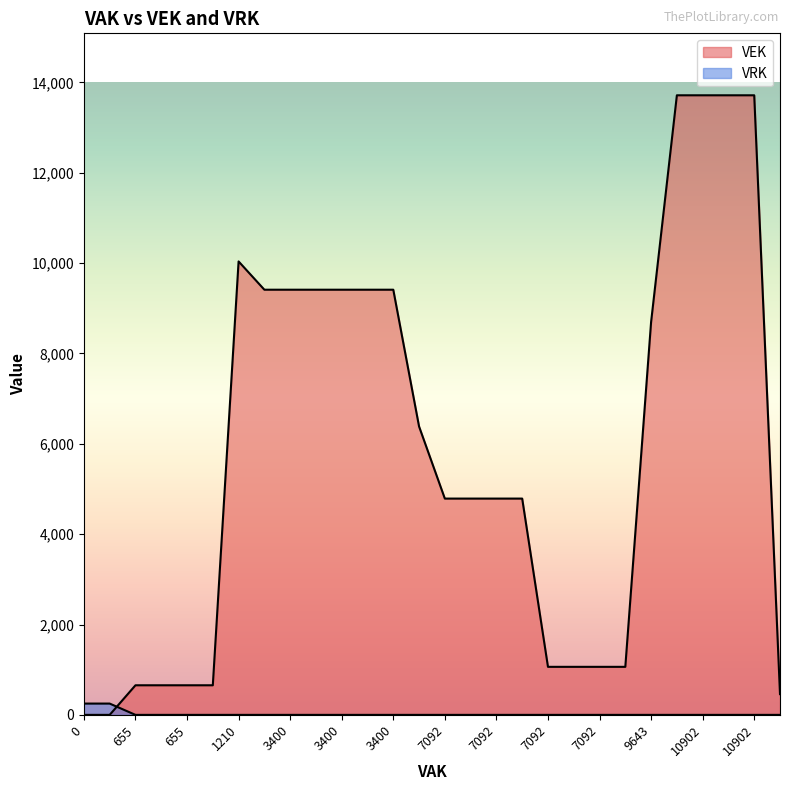

What is the label of the 8th point from the right?

7092